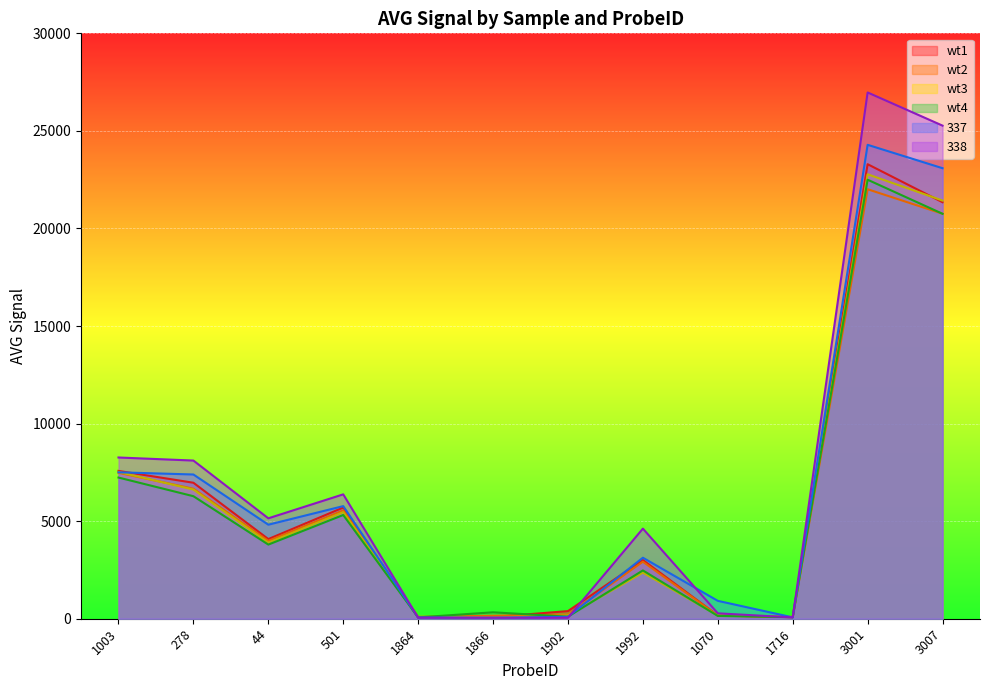

At how many categories does at least one series exceed 6554?

4